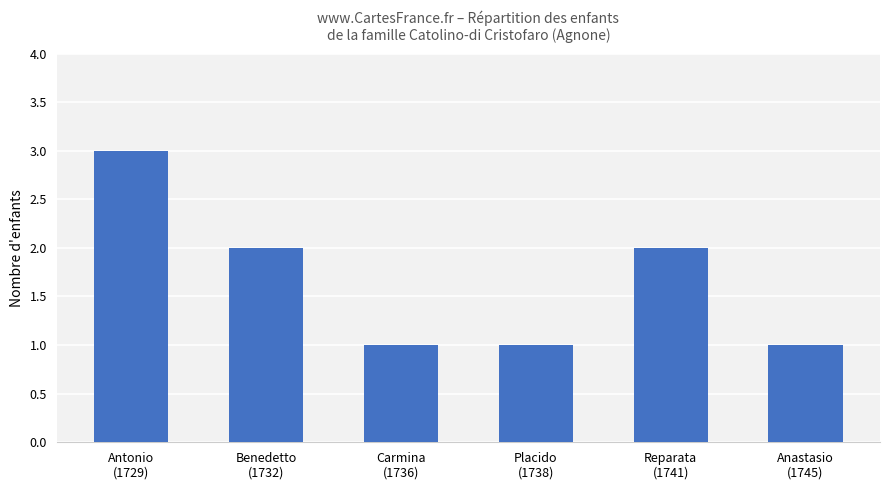

What is the value of the 6th bar from the left?

1